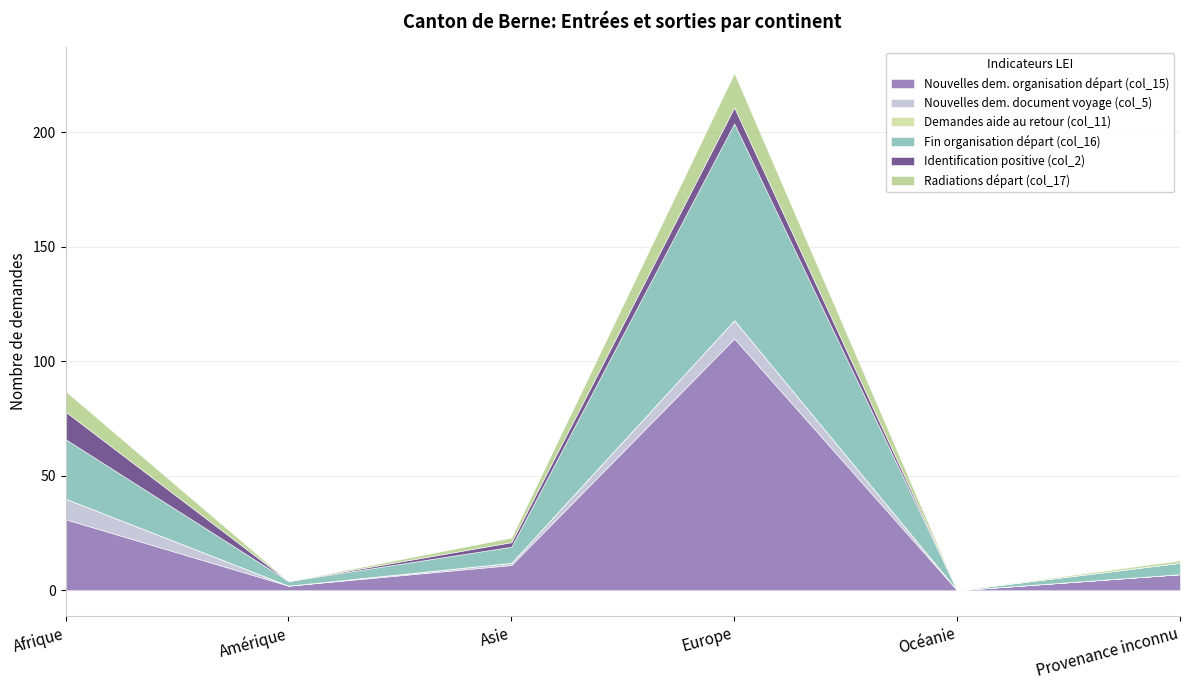

What is the maximum value for Identification positive (col_2)?

12